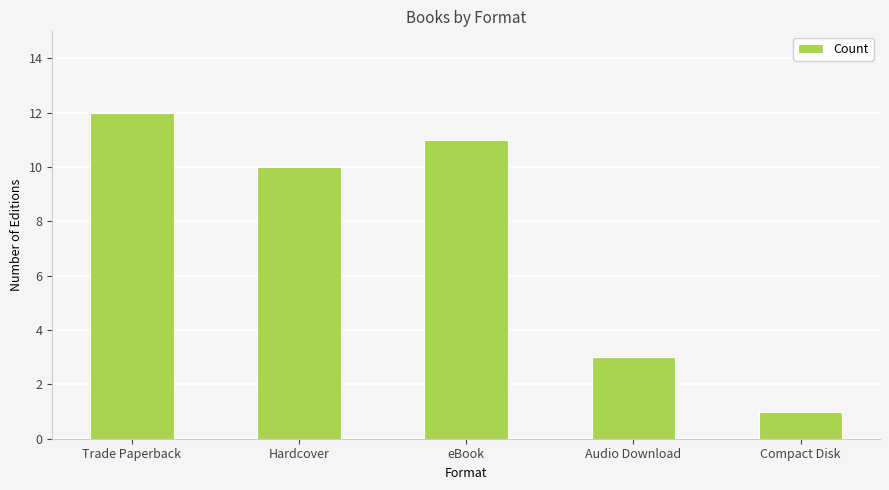

Rank the categories by value from highest to lowest.

Trade Paperback, eBook, Hardcover, Audio Download, Compact Disk